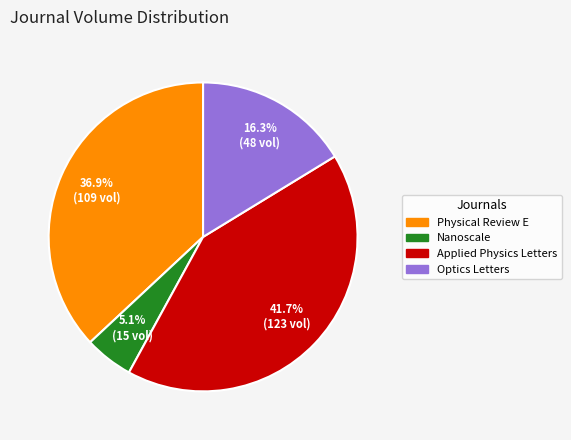

Does Nanoscale account for over 50% of the chart?

No